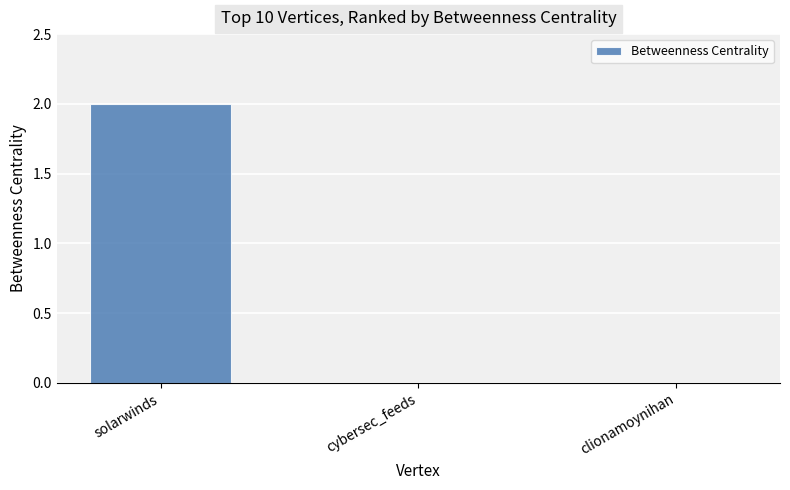

Is it true that the value at clionamoynihan is 0?

True